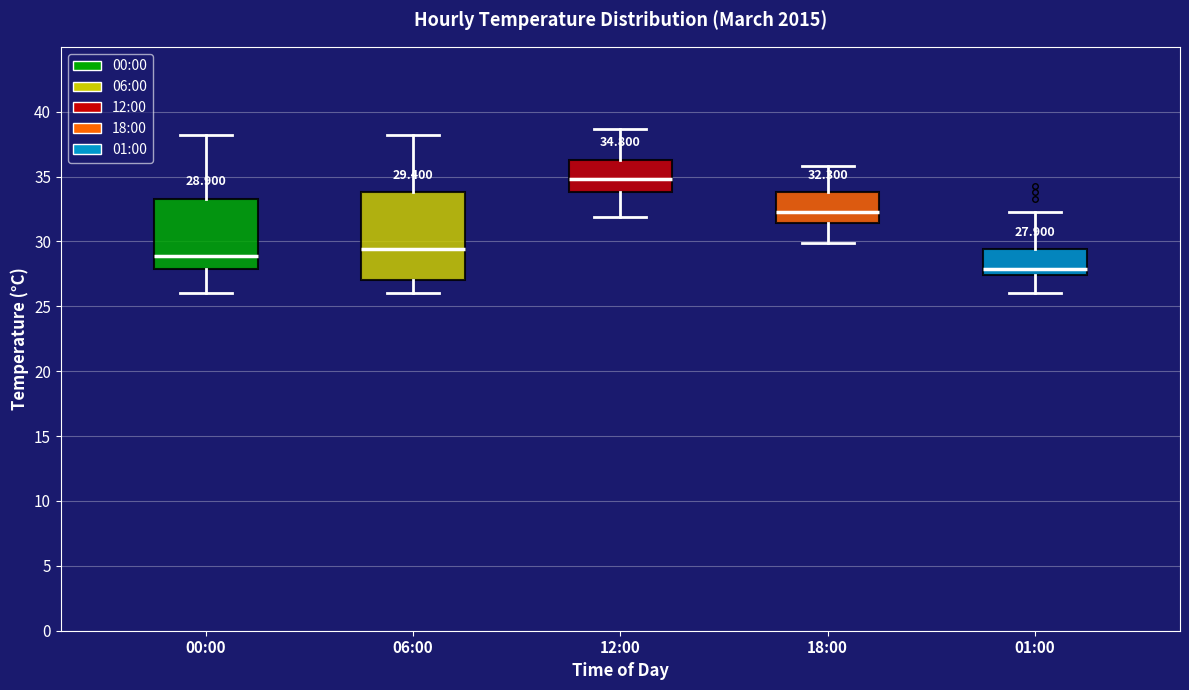

Which box's median line is the lowest?

01:00